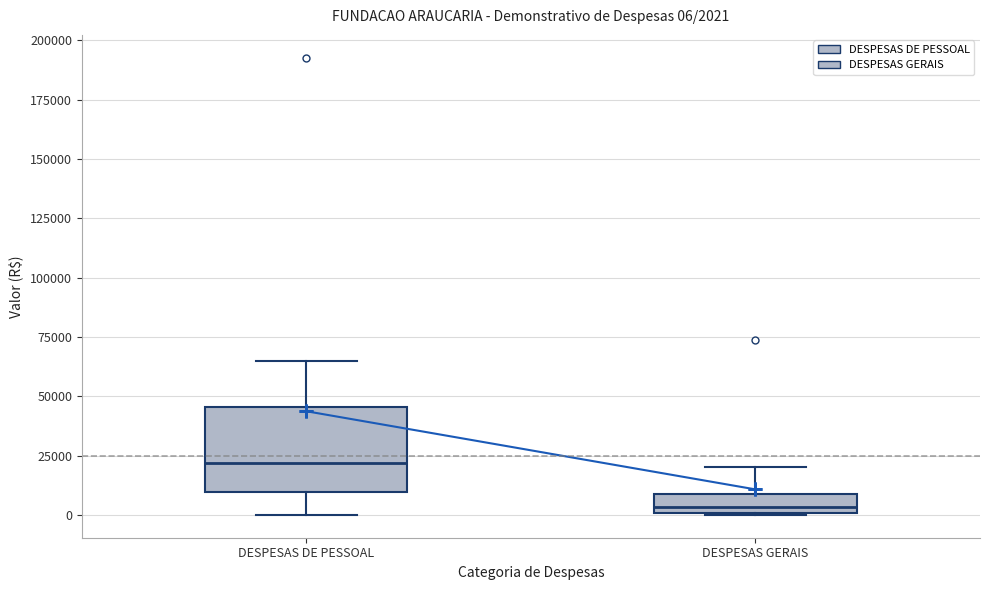

Comparing the boxes themselves (not the whiskers), which one is the tallest?

DESPESAS DE PESSOAL